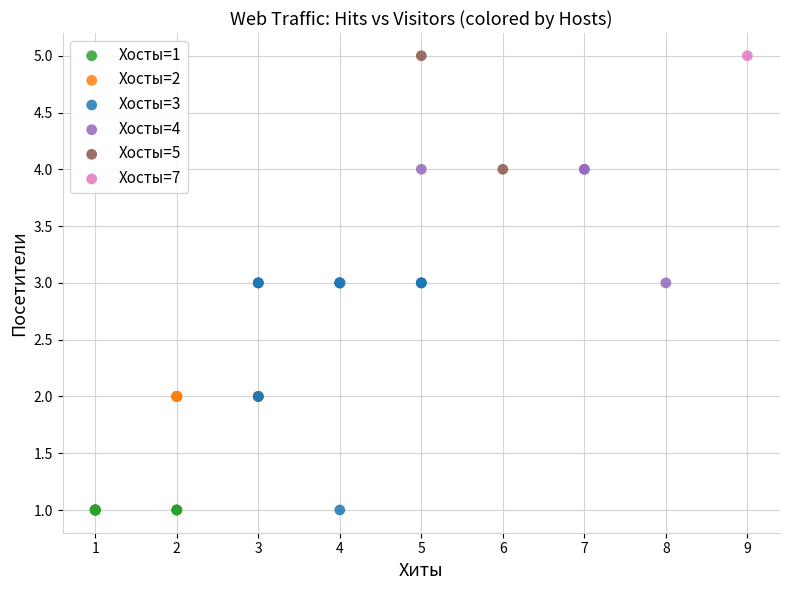

What are all the series names shown in the legend?

Хосты=1, Хосты=2, Хосты=3, Хосты=4, Хосты=5, Хосты=7